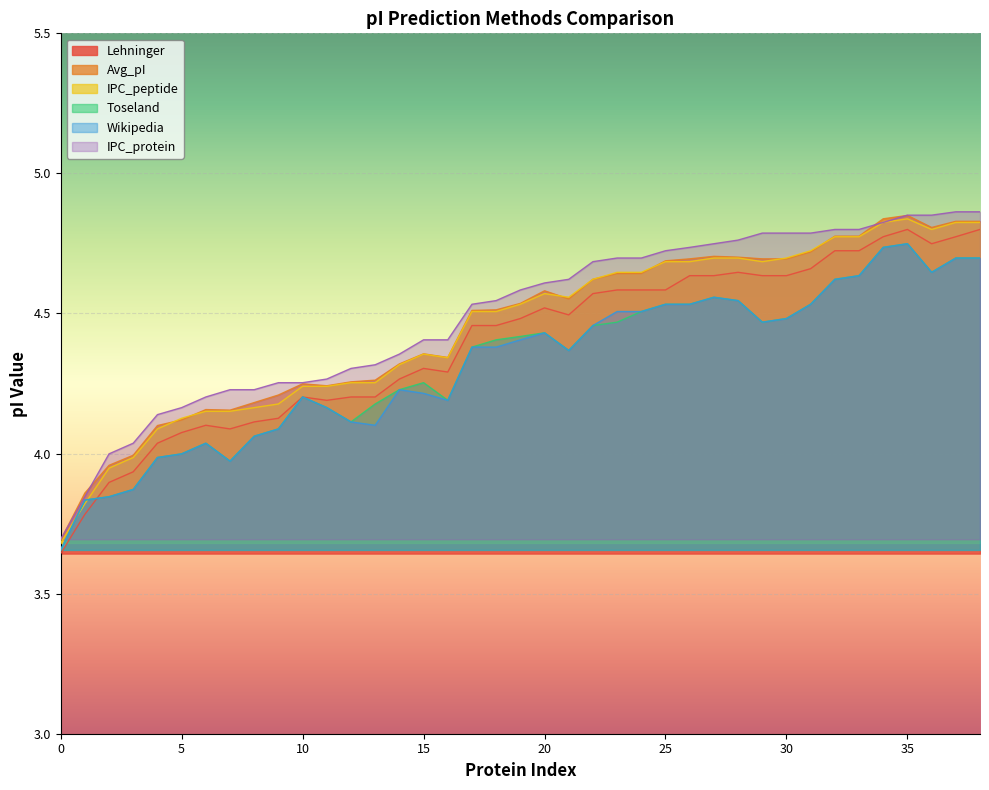

What is the spread (max minus min) of values at 4.202?

0.1